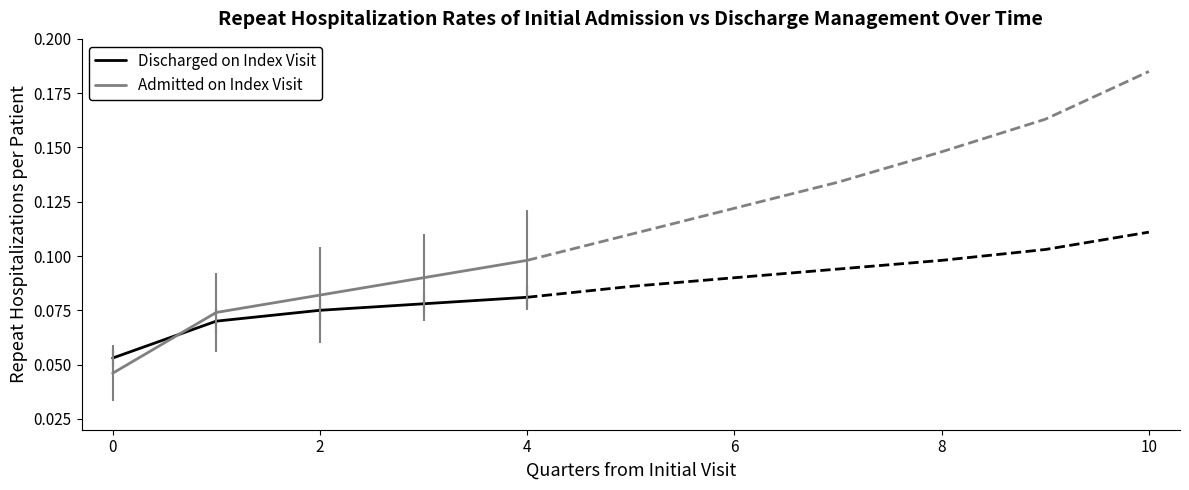

What is the average value of the Discharged on Index Visit series?

0.1